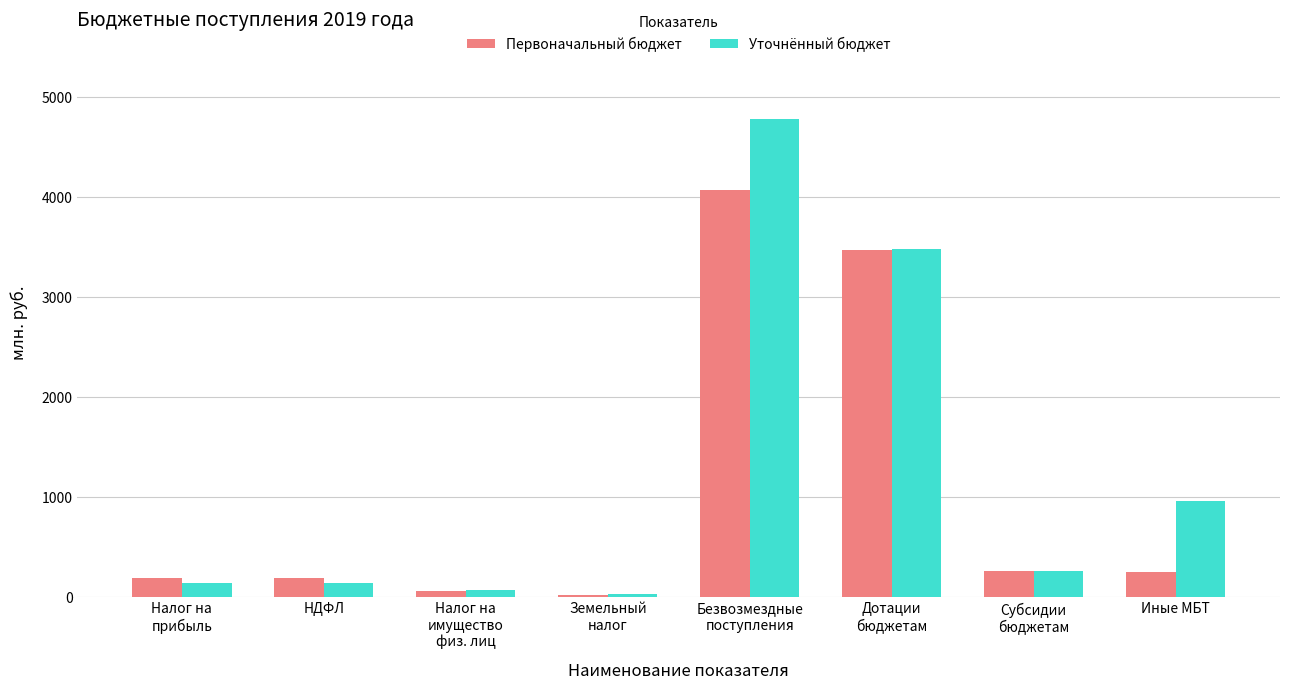

Which series has the largest range (max minus min)?

Уточнённый бюджет